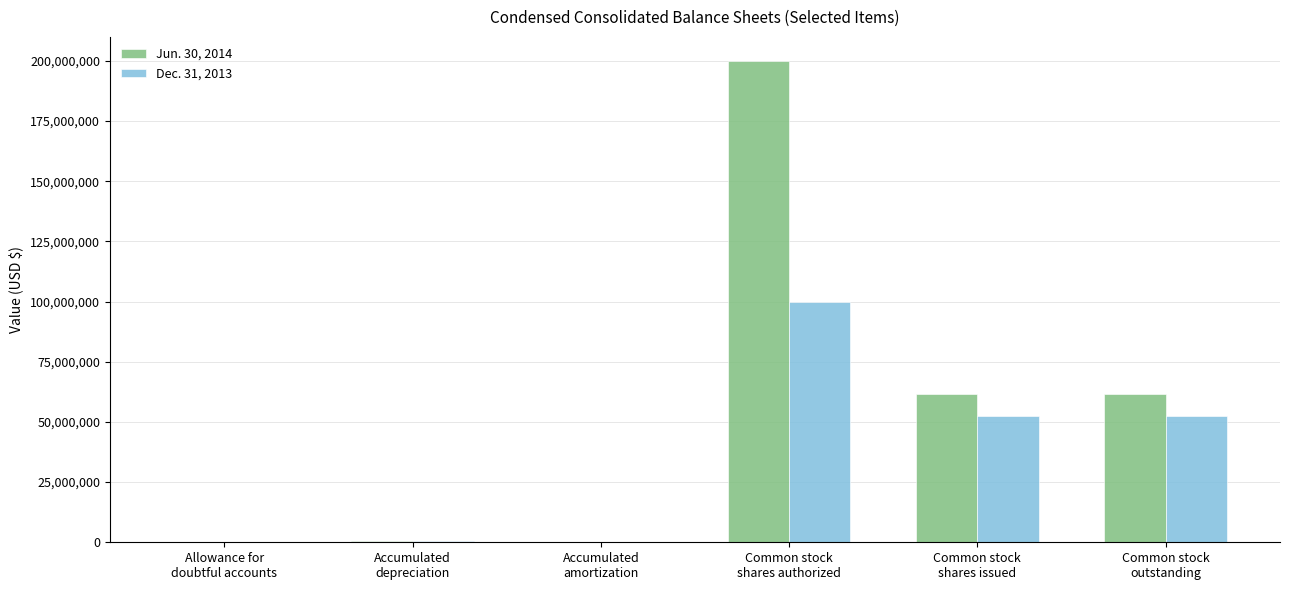

Which series has the largest total across all categories?

Jun. 30, 2014